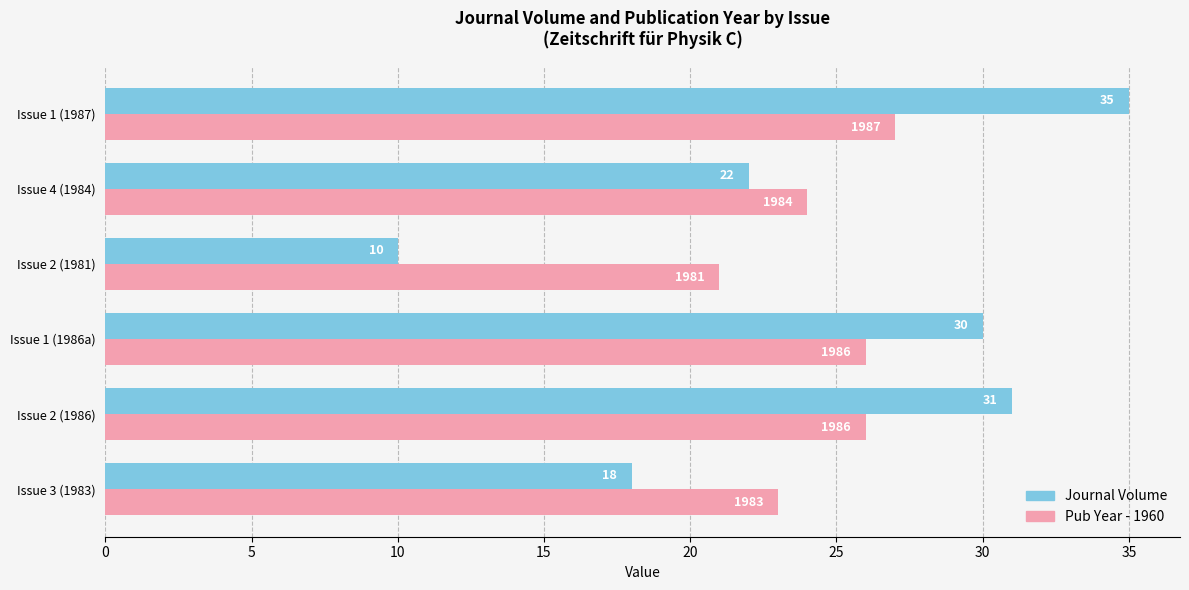

What is the sum of the Pub Year - 1960 values at Issue 1 (1986a) and Issue 4 (1984)?

50